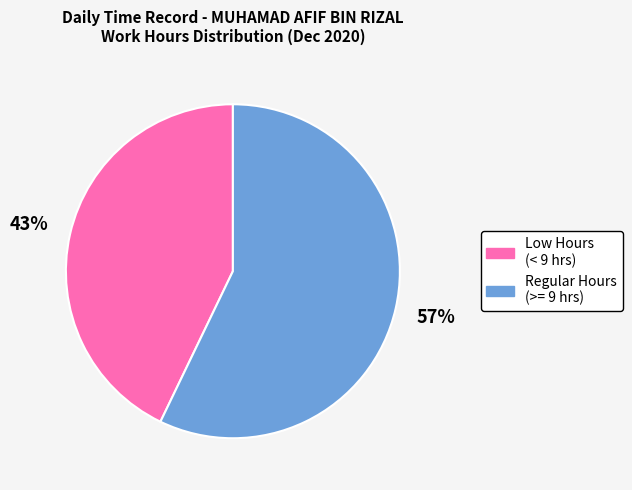

To the nearest percent, what is the difference between the largest and smallest slice percentages?

14%